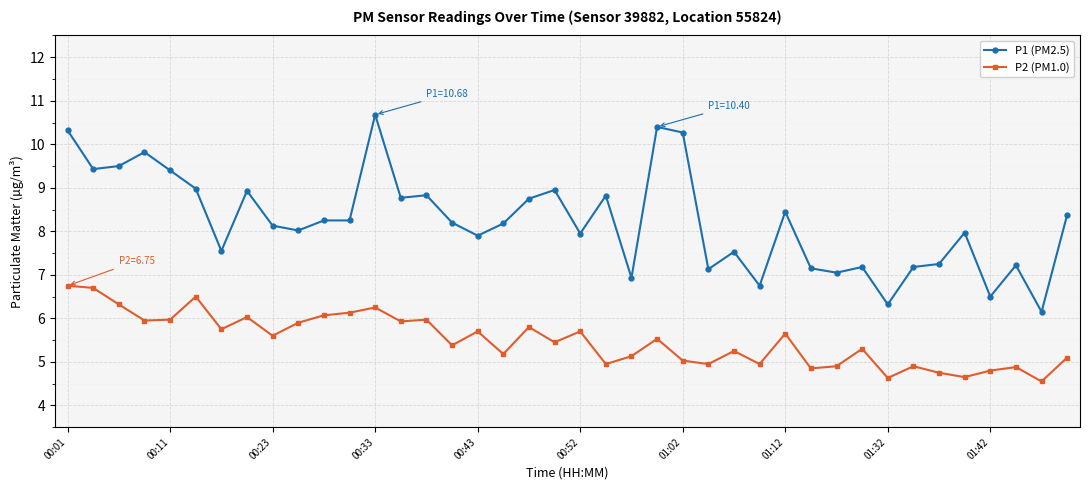

Which series has the widest spread of values?

P1 (PM2.5)